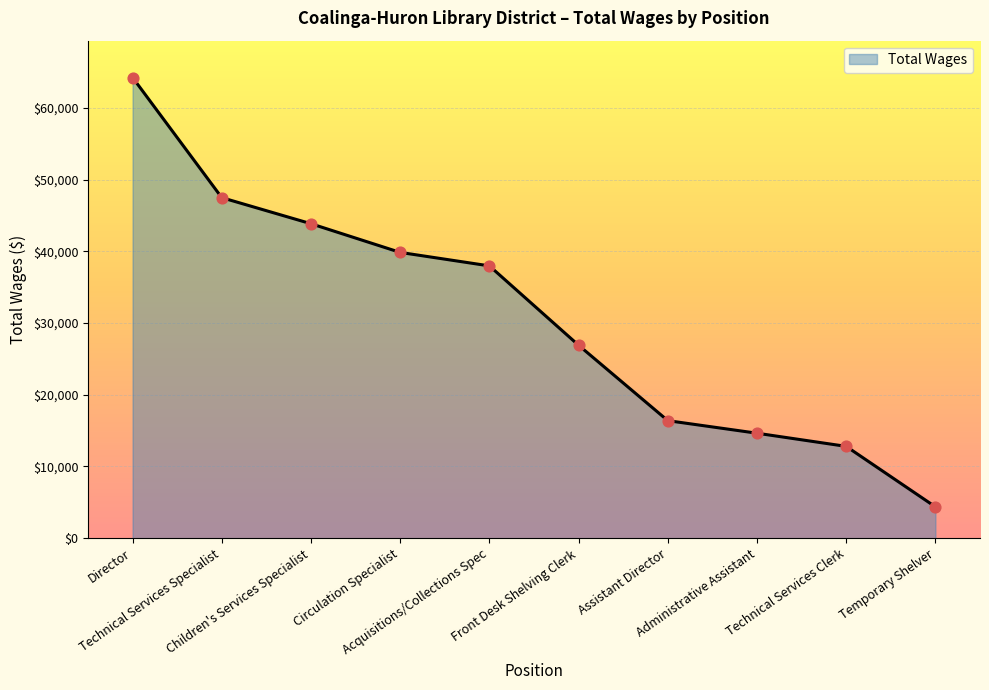

Between Director and Temporary Shelver, which is larger?

Director